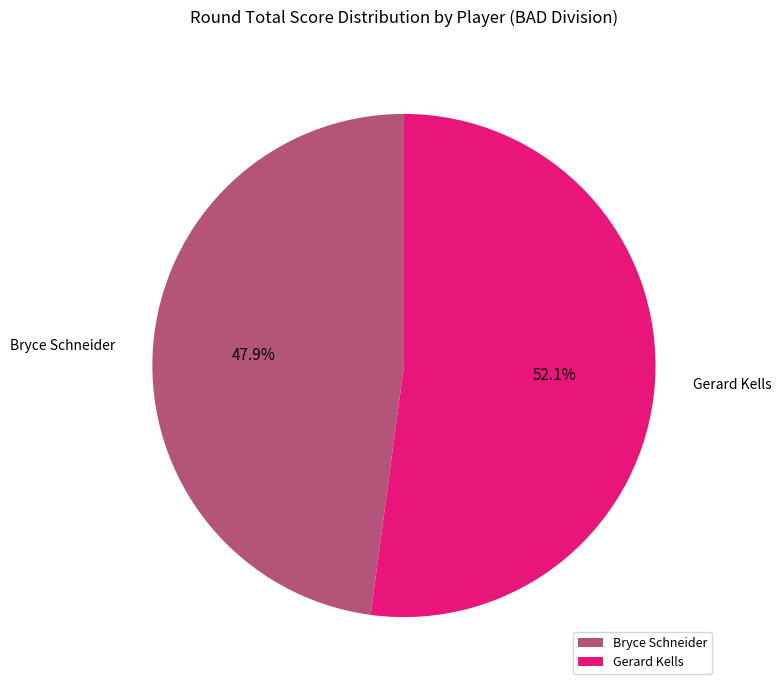

Is Bryce Schneider the majority of the pie?

No